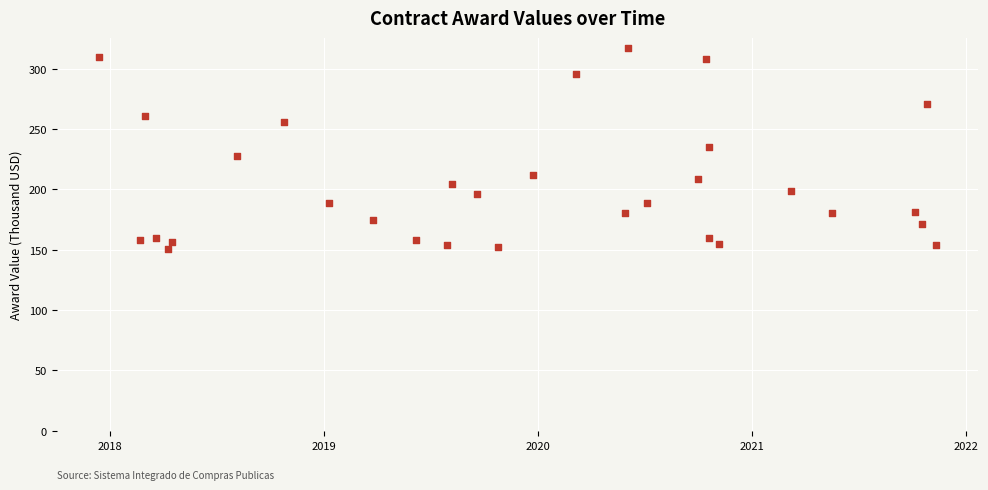

What is the range of Y values (max minus min)?

166.5